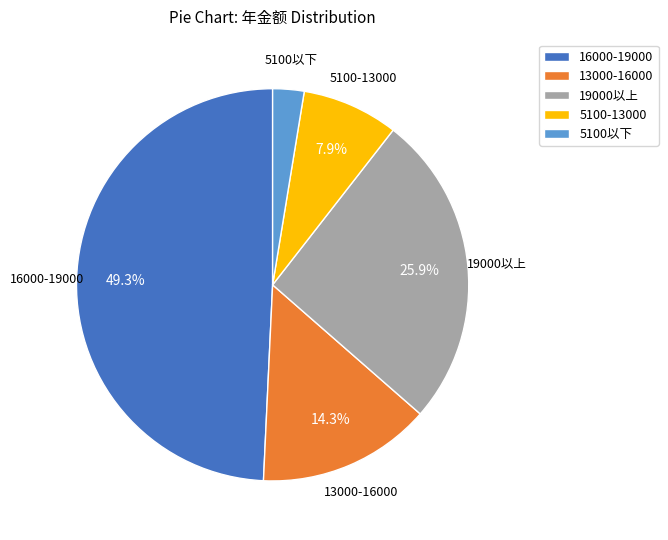

Approximately how many times larger is the value at 19000以上 compared to 5100以下?

10.0